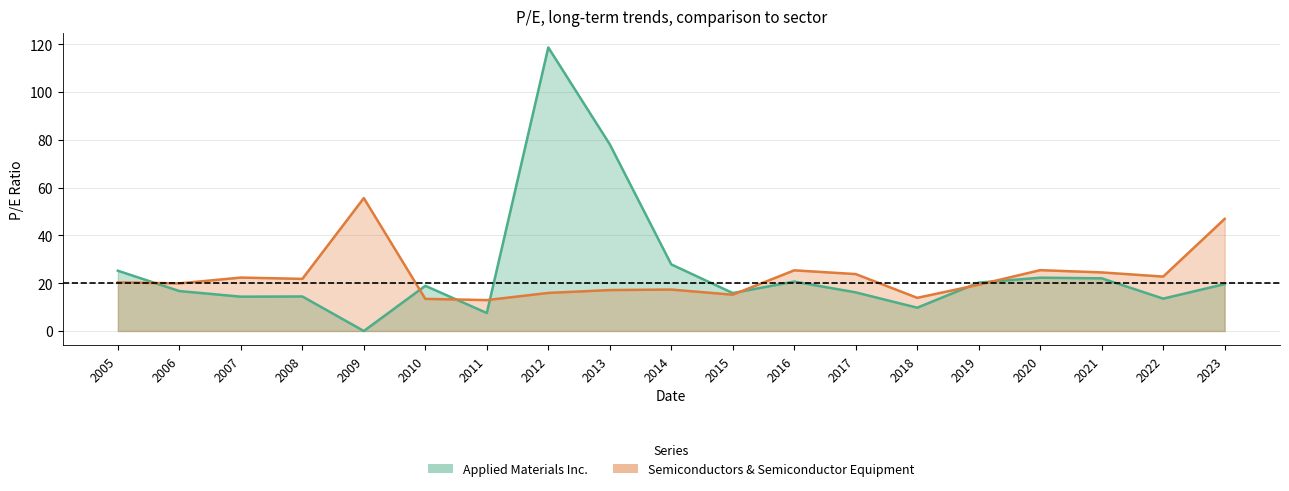

How many series are shown in this chart?

2